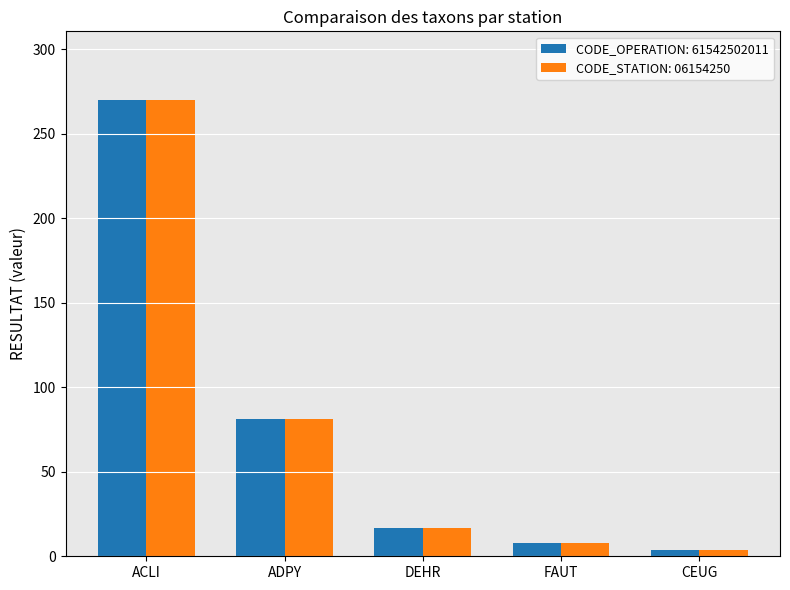

Reading right to left, list all the values displayed in this chart.

CODE_OPERATION: 61542502011: CEUG=4	FAUT=8	DEHR=17	ADPY=81	ACLI=270
CODE_STATION: 06154250: CEUG=4	FAUT=8	DEHR=17	ADPY=81	ACLI=270